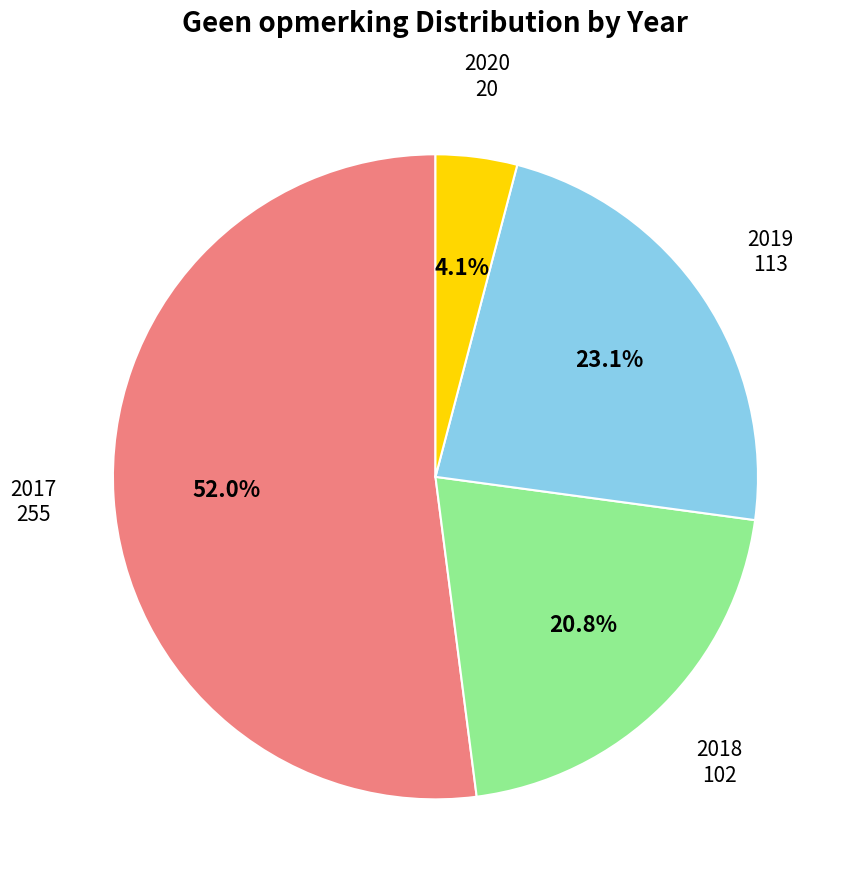

Does any single category account for the majority?

Yes